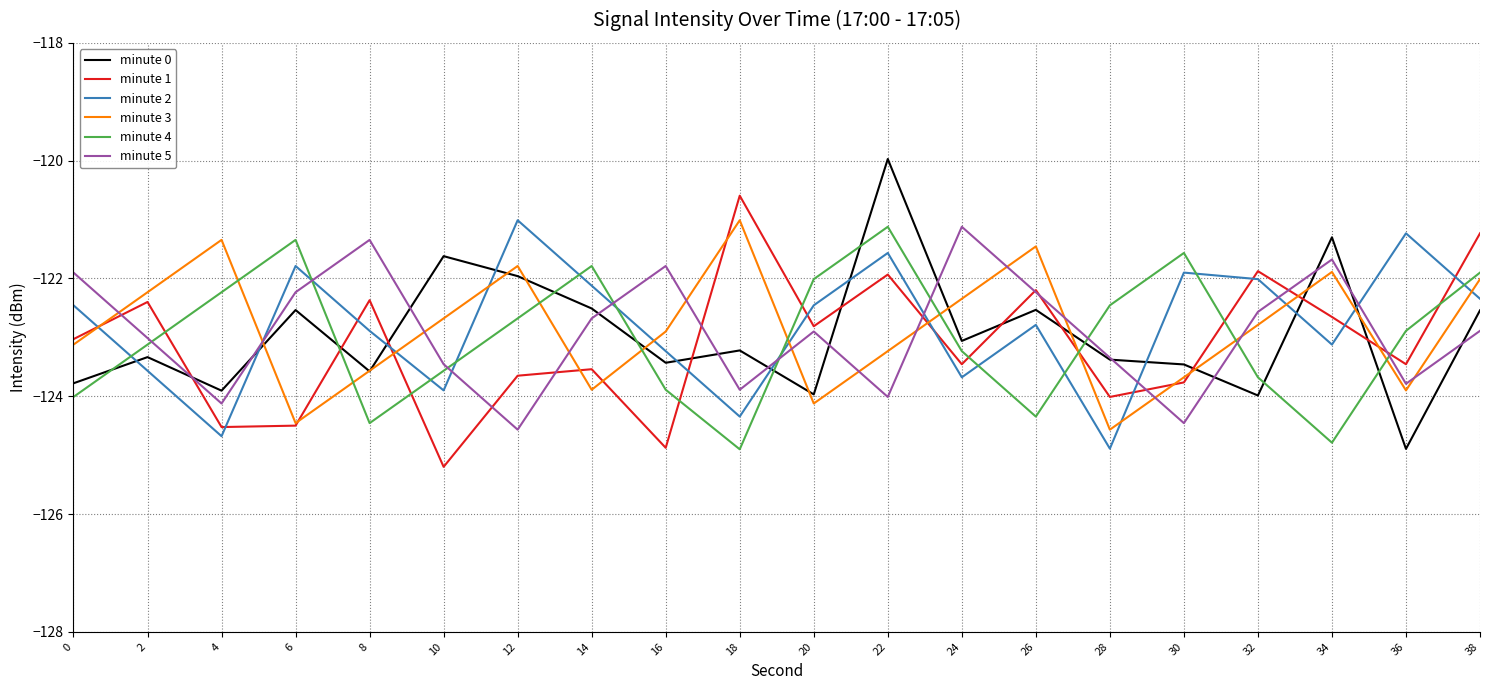

Is the value of minute 2 at 6 greater than the value of minute 4 at 30?

No